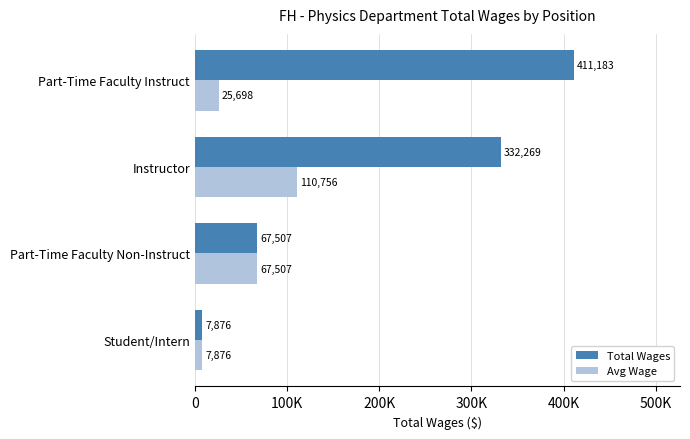

Rank the categories by Total Wages value from highest to lowest.

Part-Time Faculty Instruct, Instructor, Part-Time Faculty Non-Instruct, Student/Intern